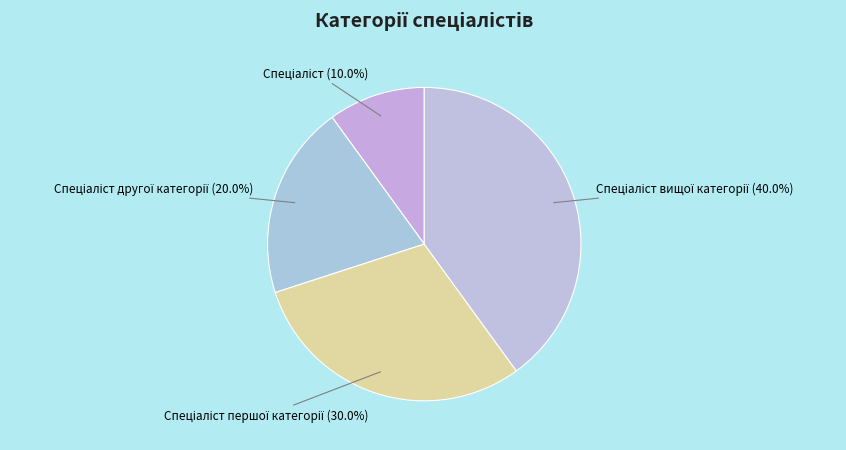

Does any single category account for the majority?

No